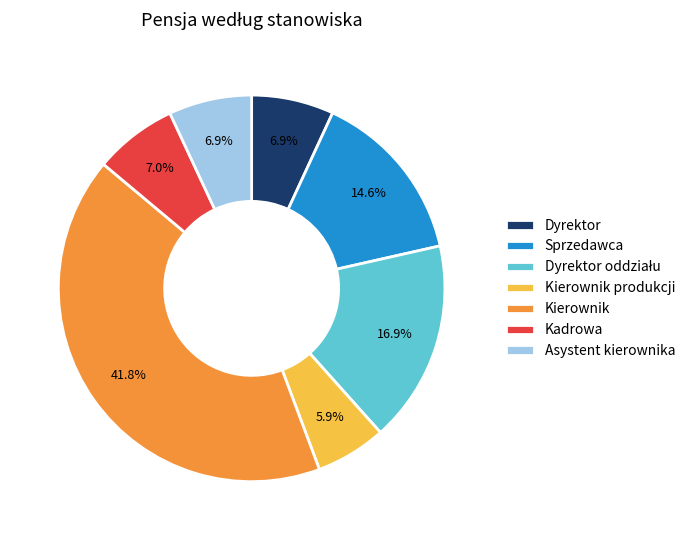

To the nearest percent, what percentage of the pie is Asystent kierownika?

7%